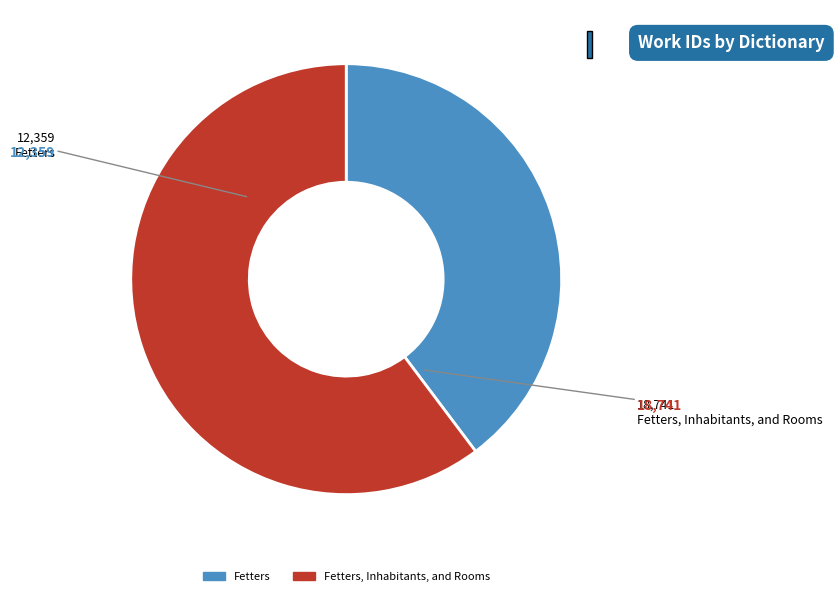

Is there any slice that represents more than half of the pie?

Yes